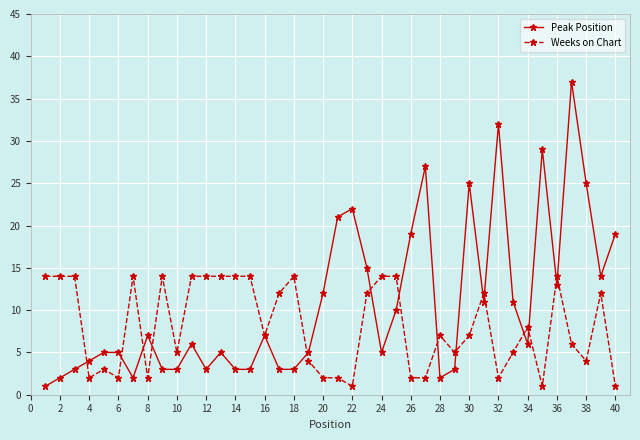

What is the maximum value shown in the chart?

37